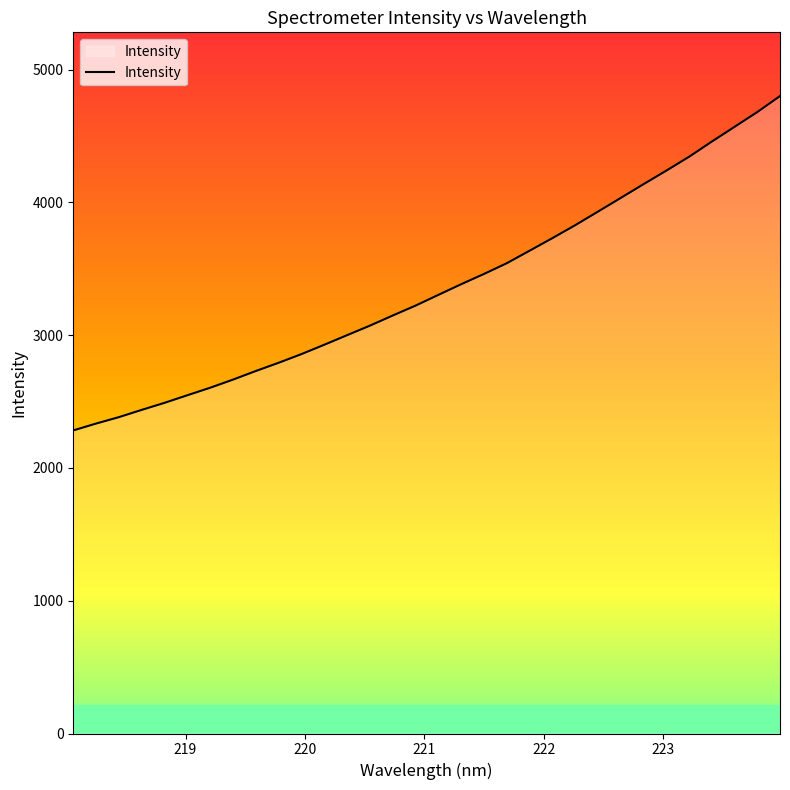

What is the difference between the second highest and second lowest values?

2345.4